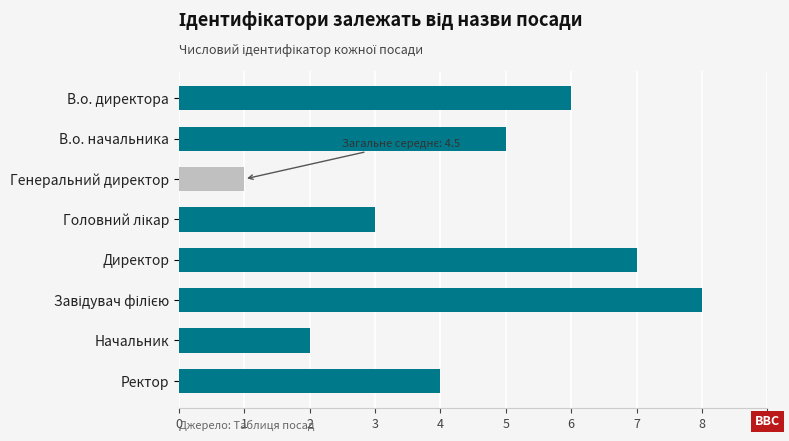

What is the difference between the maximum and second lowest values?

6